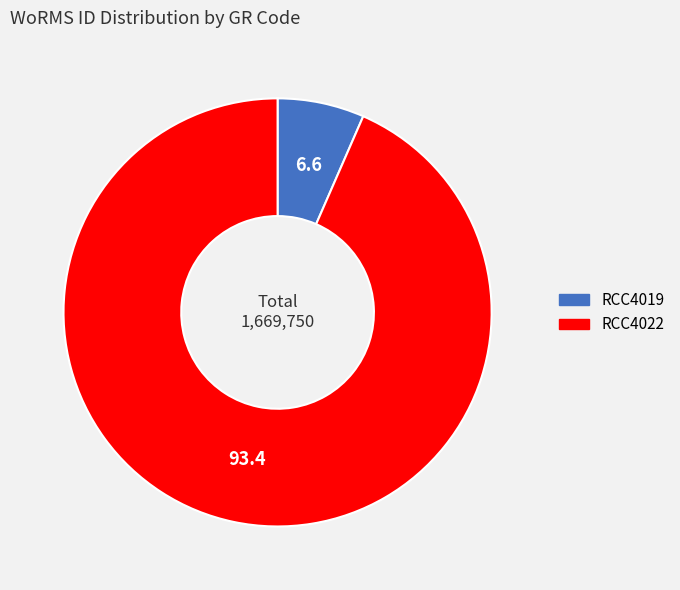

Is it true that RCC4019 is 1% of the pie?

False